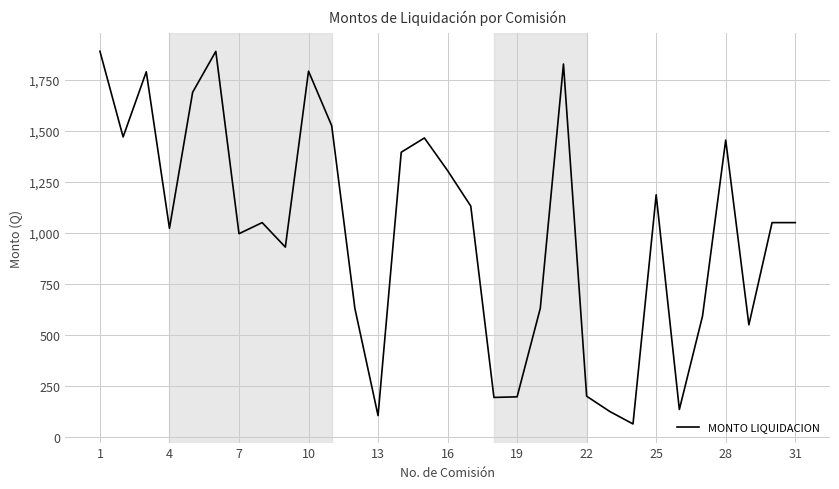

What is the greatest value displayed?

1890.0